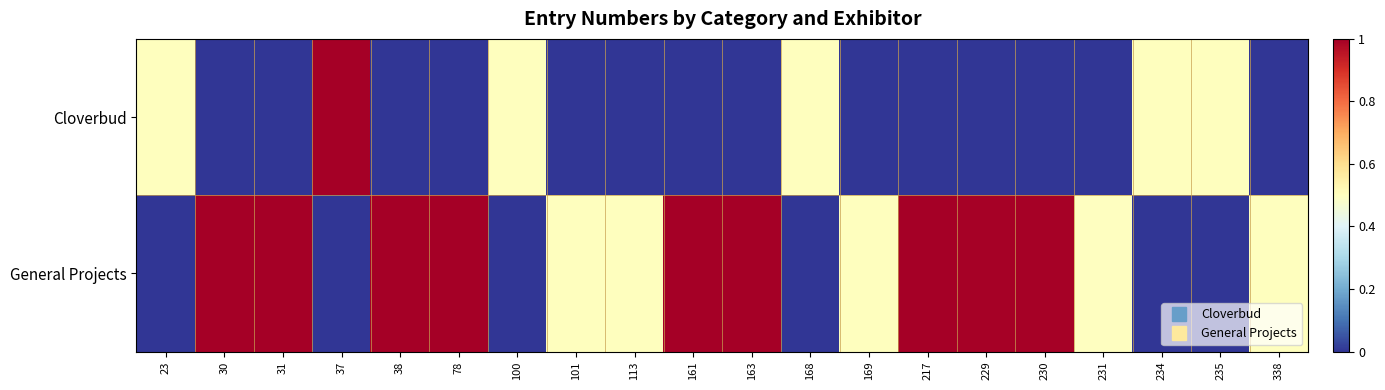

What is the spread (max minus min) of values at 30?

1.0